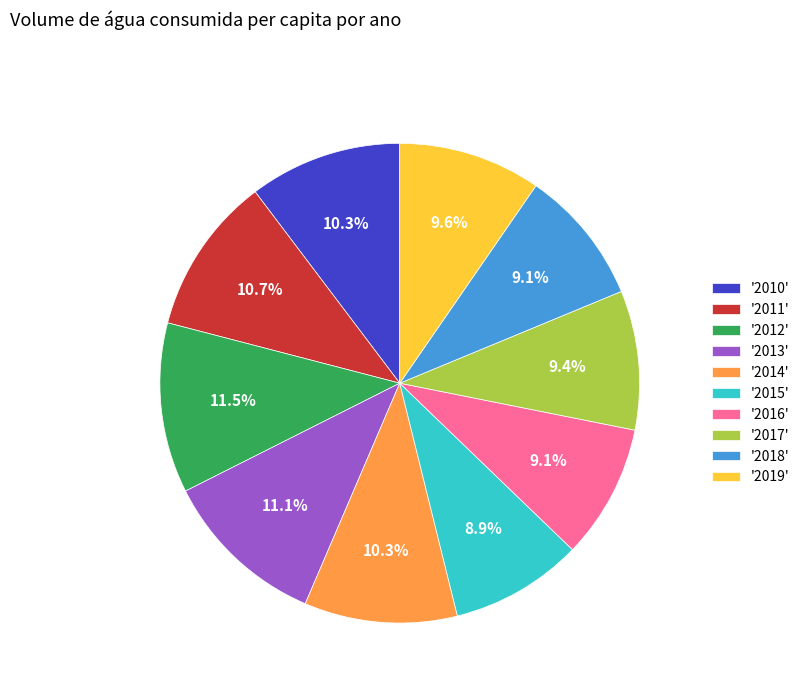

What is the ratio of the value at '2014' to the value at '2012'?

0.9